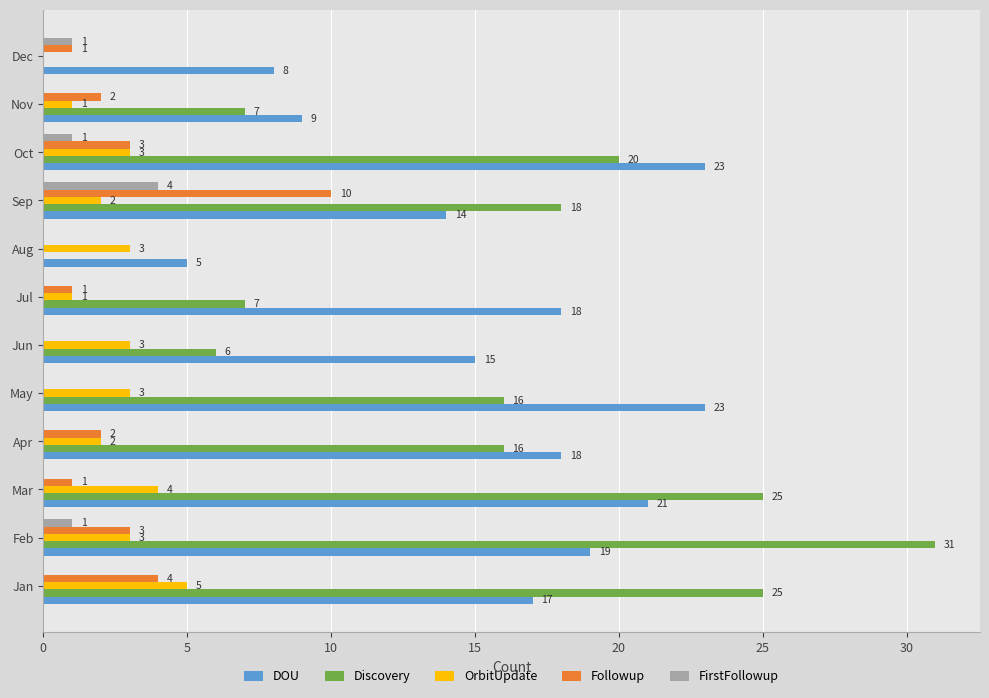

Is it true that Discovery equals 18 at Sep?

True